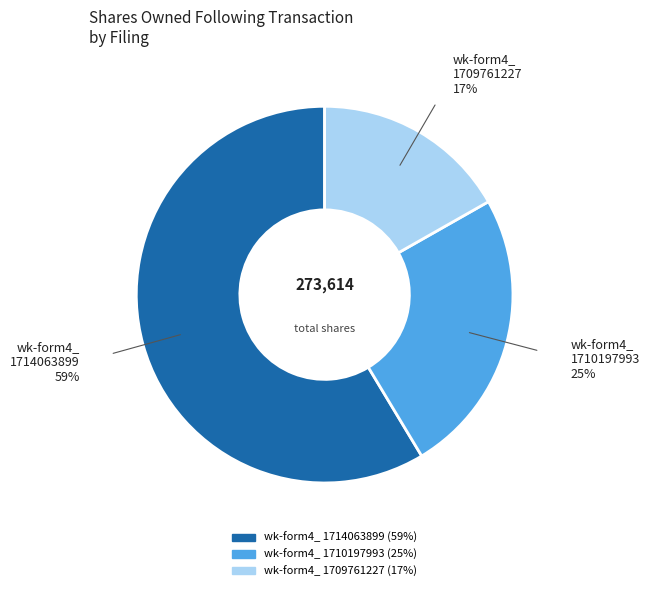

Does any single category account for the majority?

Yes